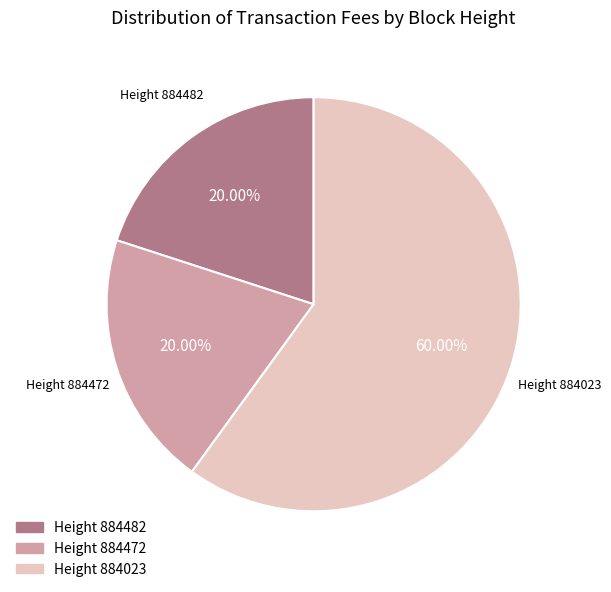

Which has a higher value, Height 884023 or Height 884482?

Height 884023